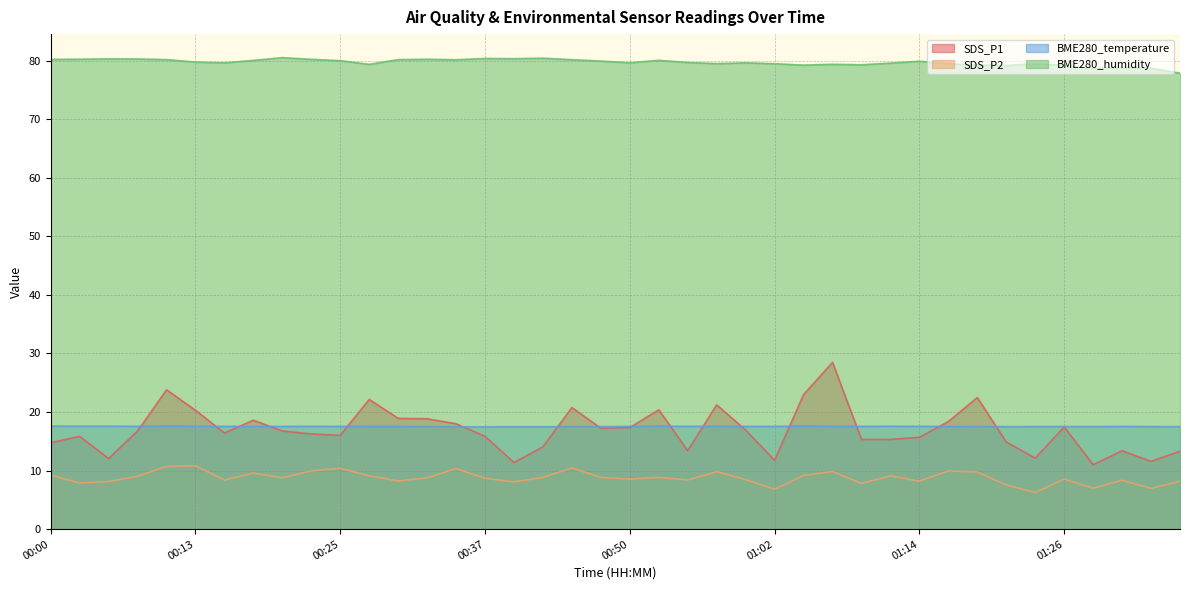

How many data points in SDS_P2 are less than 8?

7